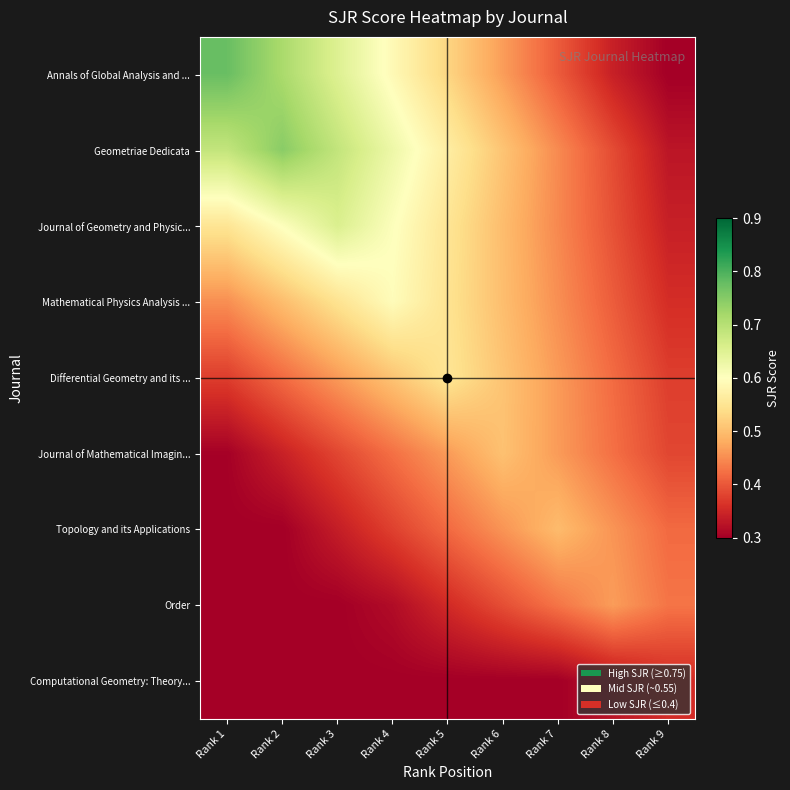

What is the greatest value displayed?

0.8